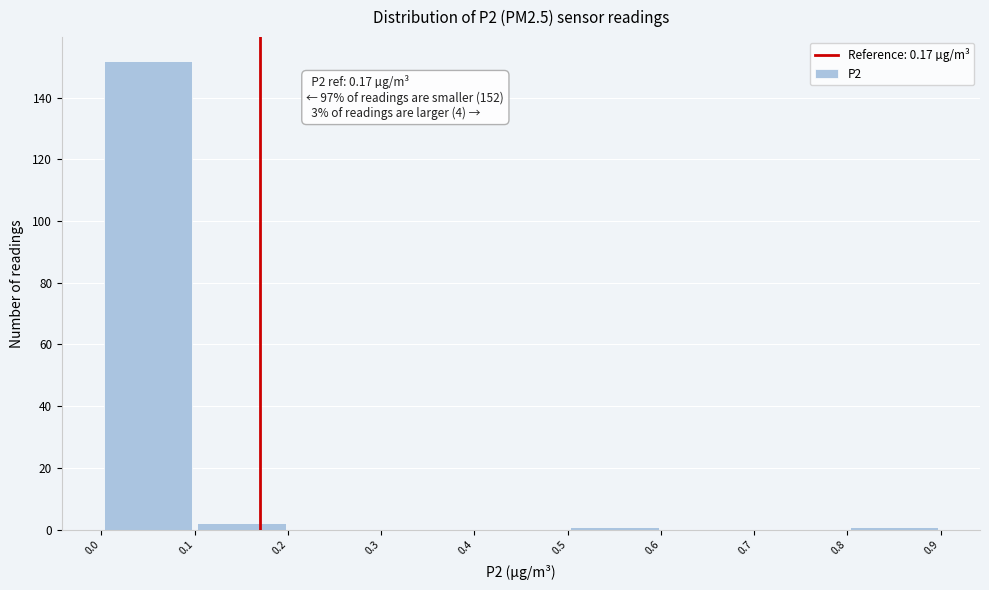

Over which range of the x-axis is the bar tallest?

0.0 to 0.1